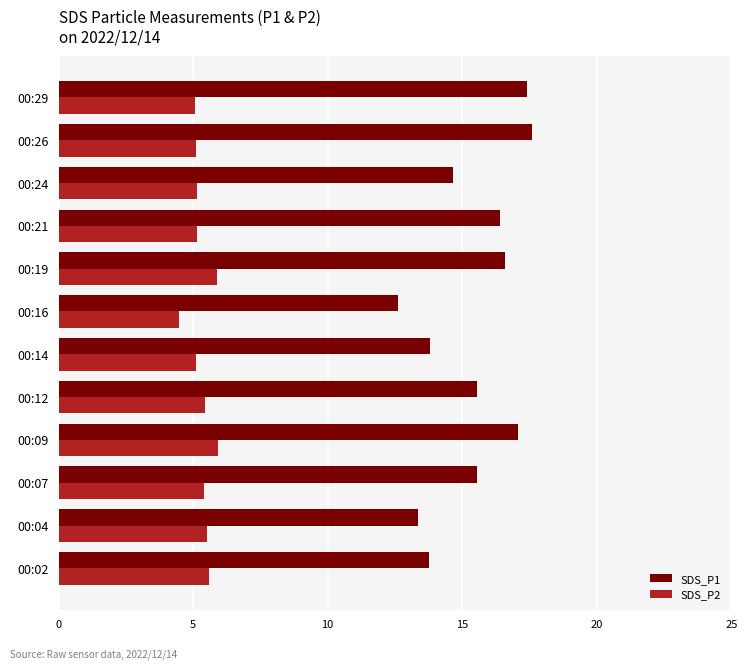

What is the maximum value shown in the chart?

17.6